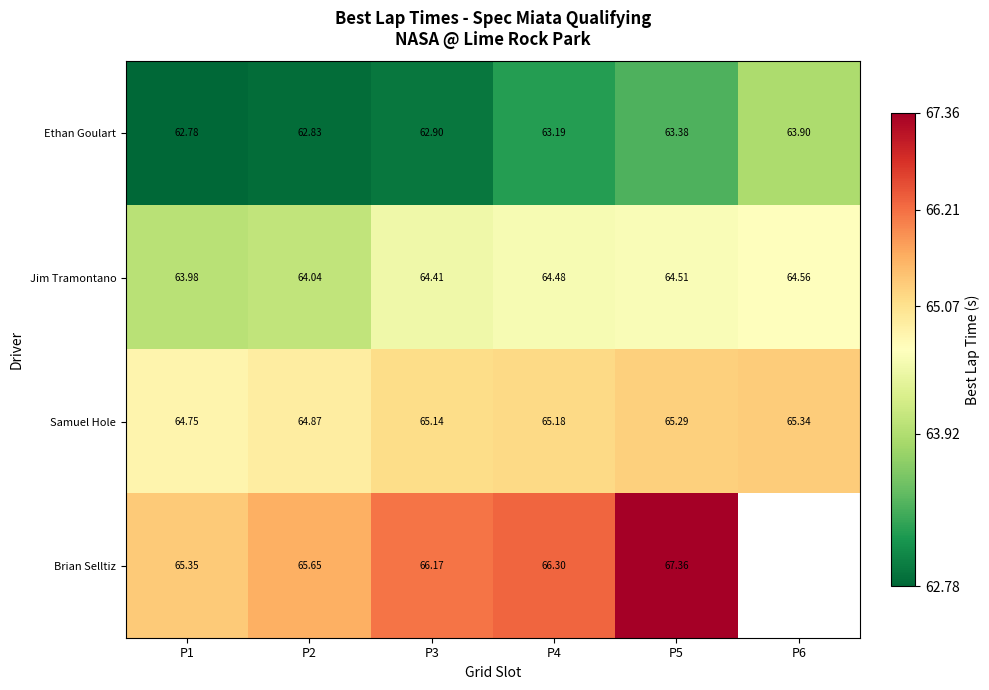

What is the sum of all Samuel Hole values?

390.6